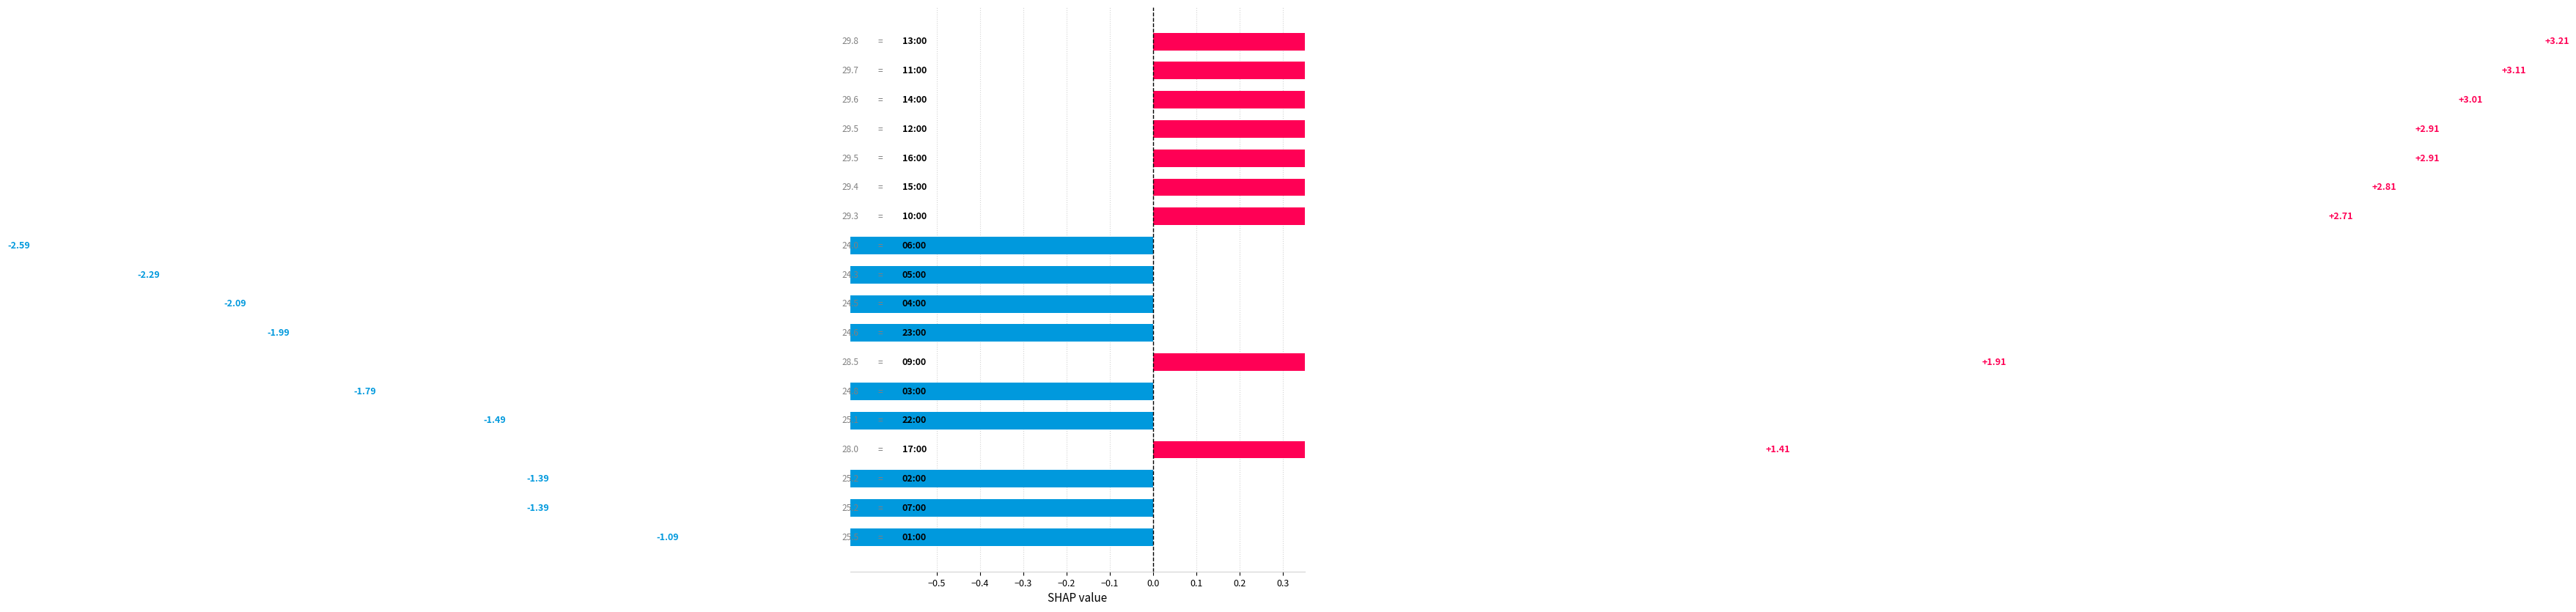

Which has a higher value, −0.5 or 13?

13